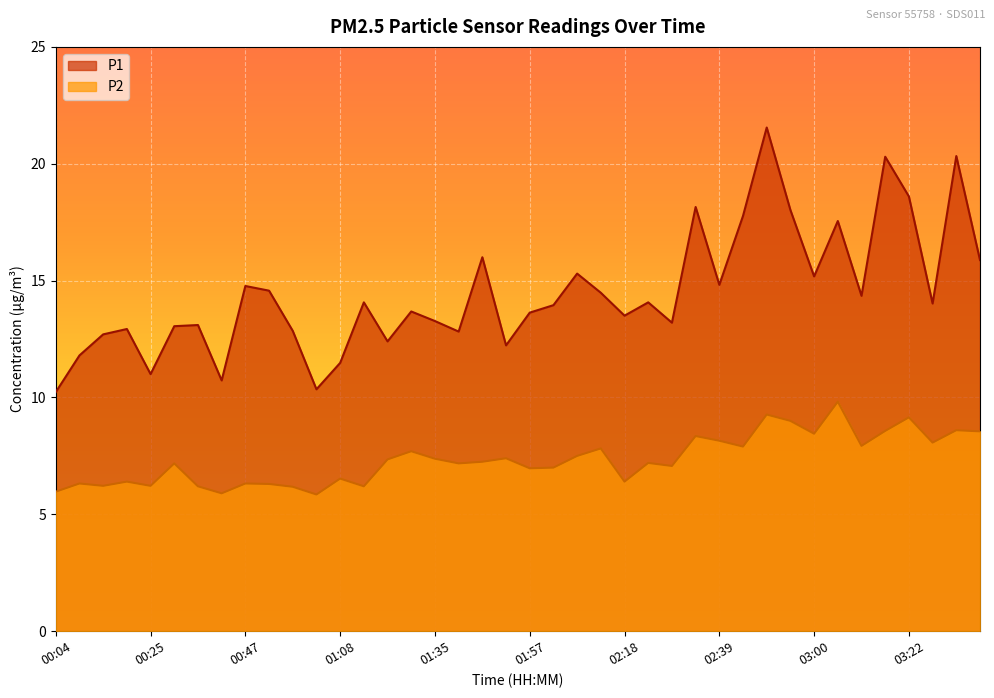

What is the value of the P2 point at the 13th from the left?

6.5